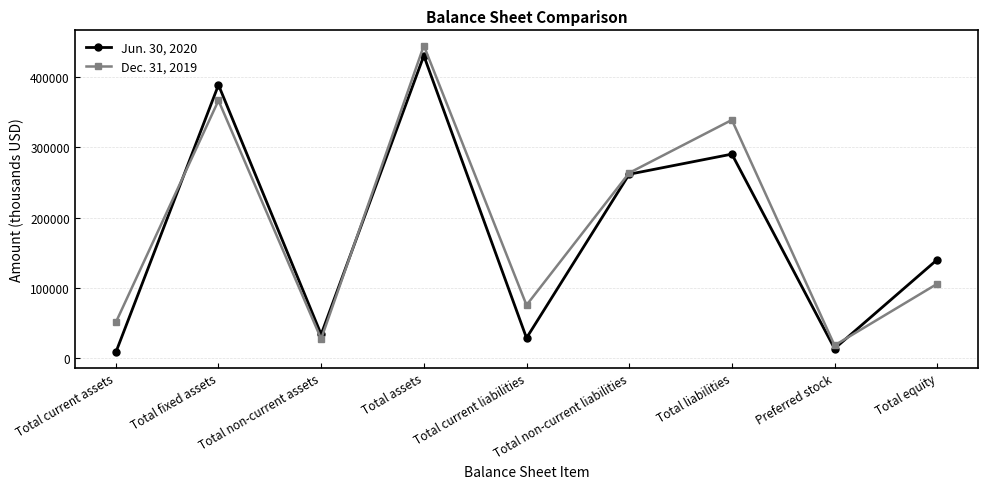

True or false: Jun. 30, 2020 has a value of 86577 at Total equity.

False